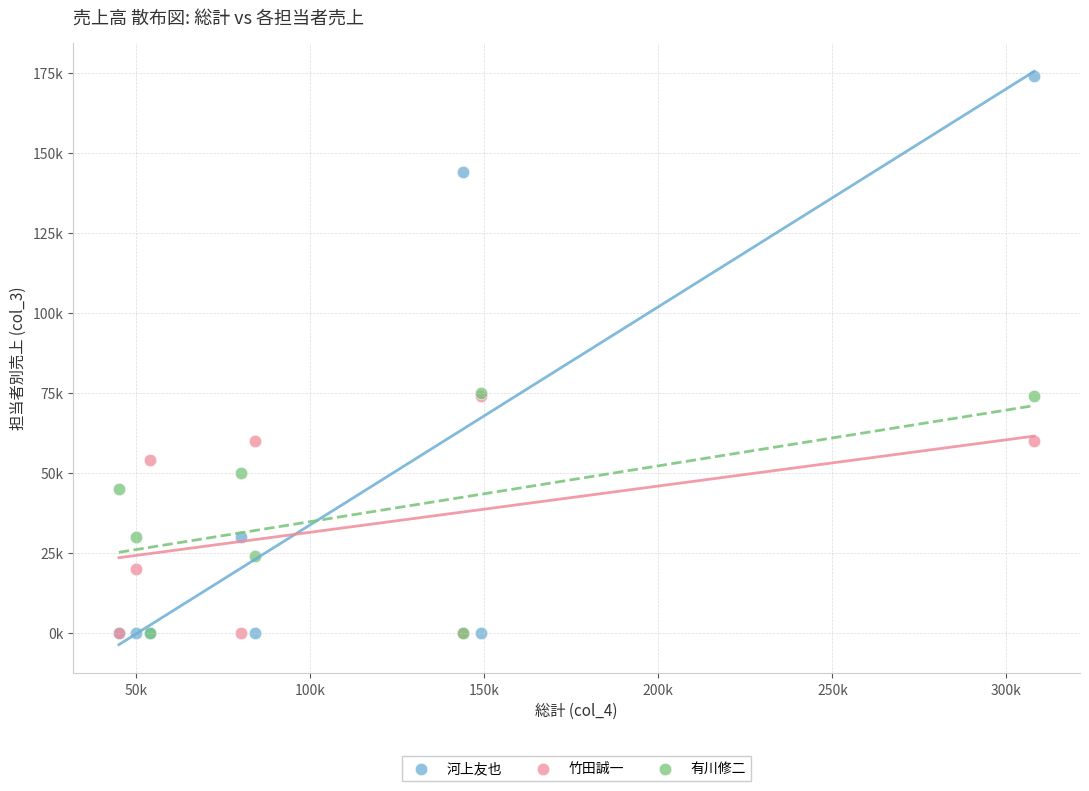

What are all the series names shown in the legend?

河上友也, 竹田誠一, 有川修二